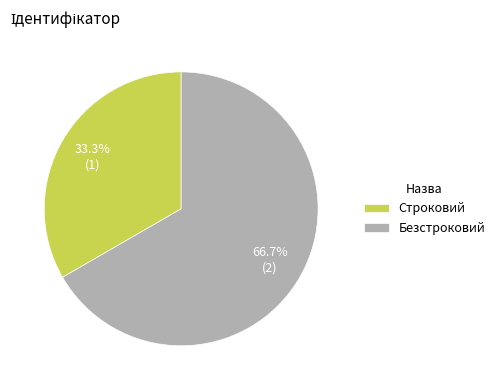

Between Безстроковий and Строковий, which is larger?

Безстроковий